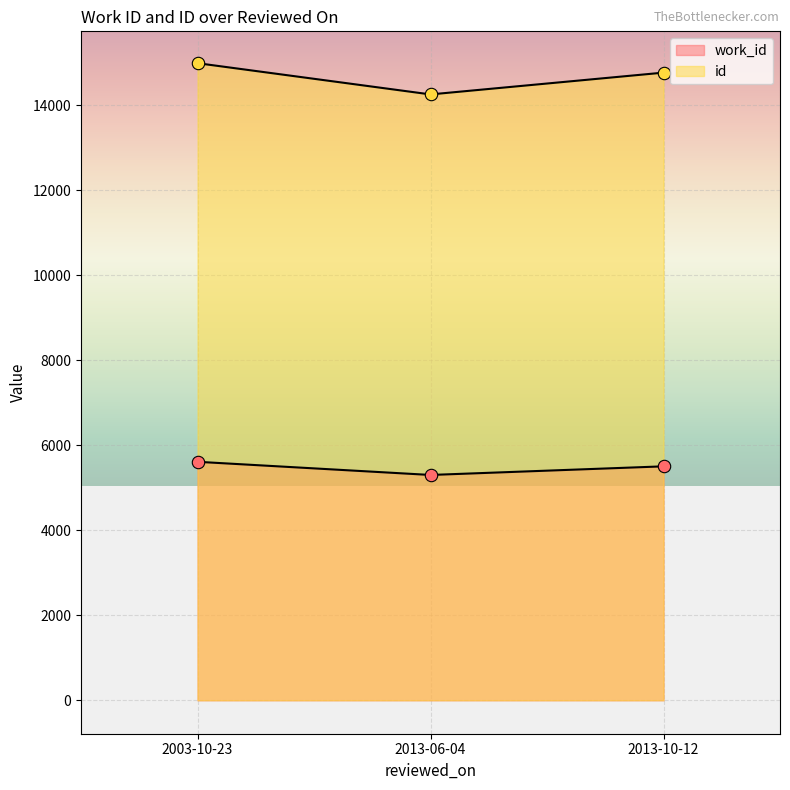

Is the value of id at 2003-10-23 greater than the value of work_id at 2013-10-12?

Yes